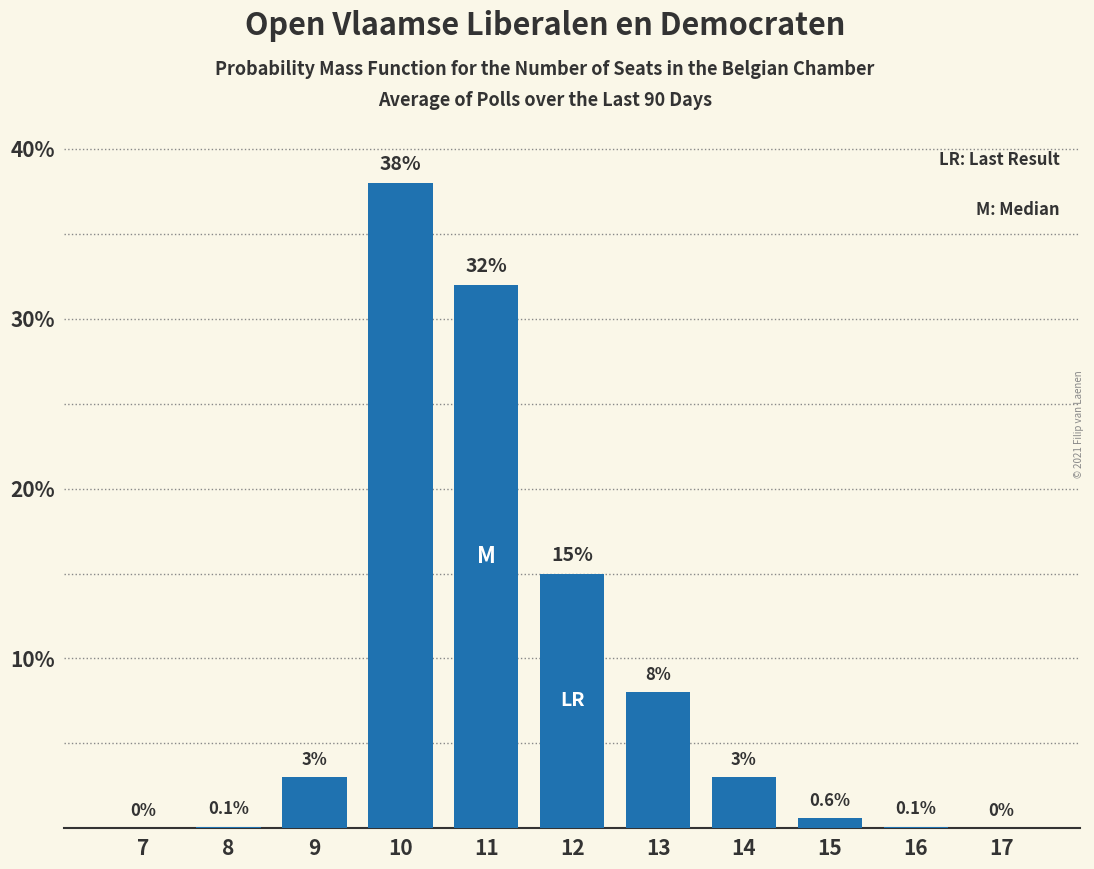

Reading right to left, list all the values displayed in this chart.

17=0.0	16=0.1	15=0.6	14=3.0	13=8.0	12=15.0	11=32.0	10=38.0	9=3.0	8=0.1	7=0.0